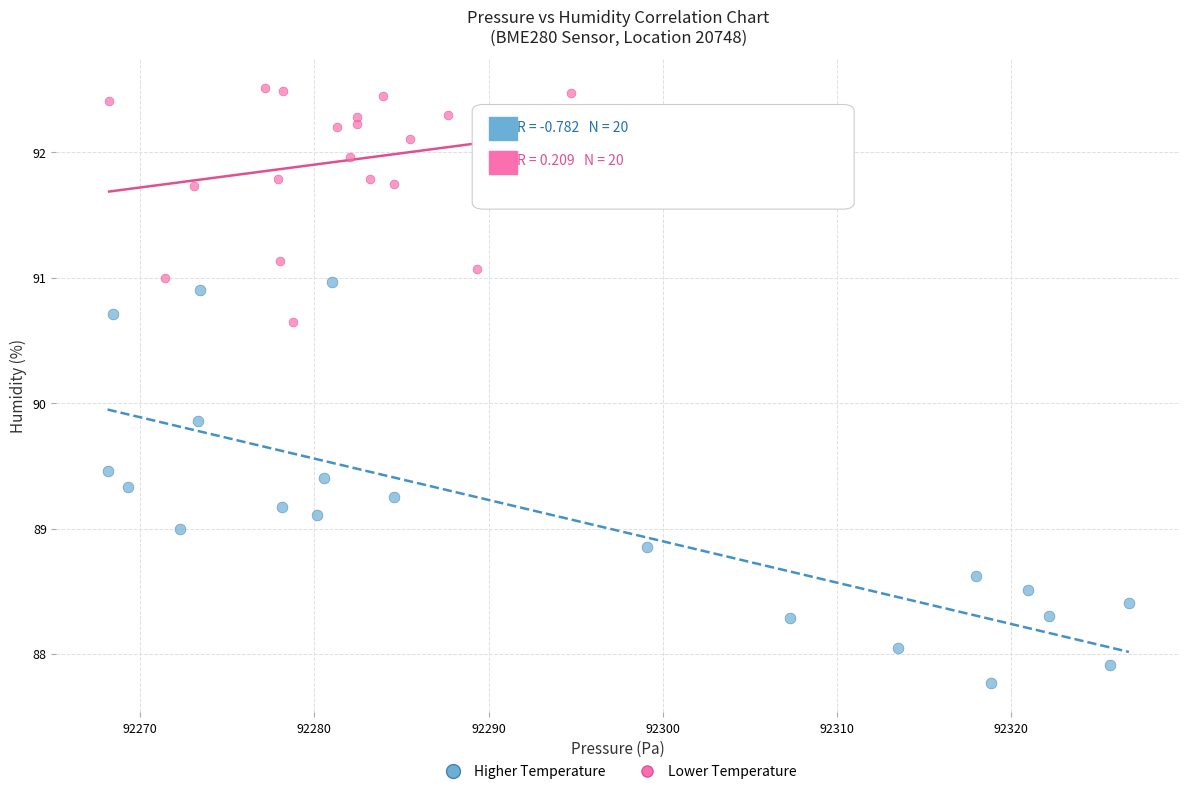

Which series contains the highest Y value?

Lower Temperature